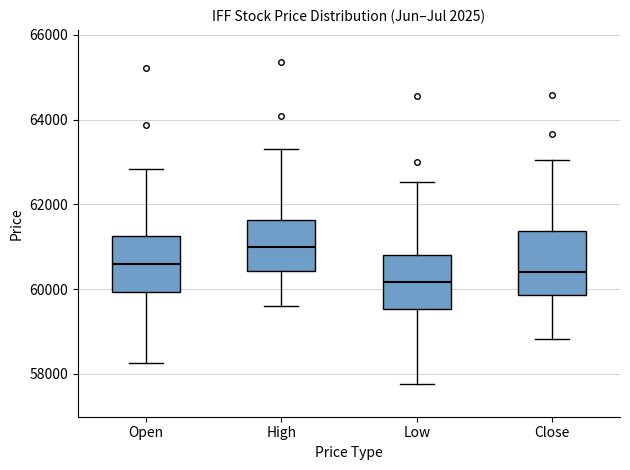

Reading left to right, read every box against the y-axis: the position of its median line, the range the box covers, and the ends of its whiskers. The values are not printed on the chart, so give them approximately, as read against the axis.

Open: median 60600, box 60000 to 61200, whiskers 58200 to 62800
High: median 61000, box 60400 to 61600, whiskers 59600 to 63400
Low: median 60200, box 59600 to 60800, whiskers 57800 to 62600
Close: median 60400, box 59800 to 61400, whiskers 58800 to 63000